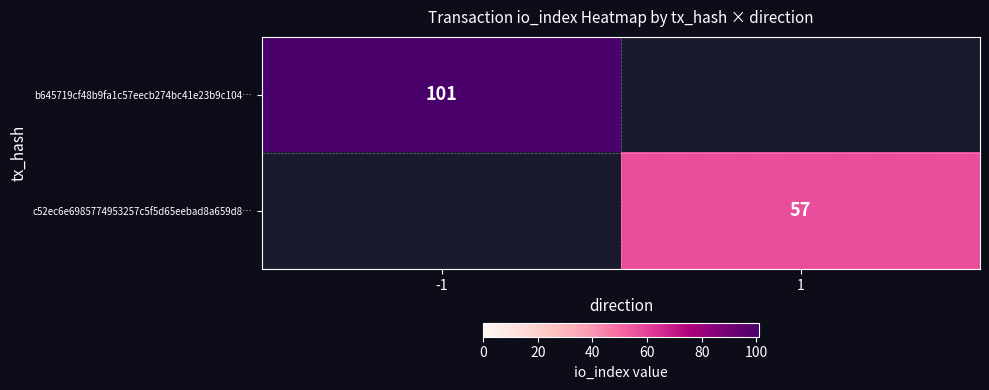

True or false: c52ec6e6985774953257c5f5d65eebad8a659d8… has a value of 57 at 1.

True